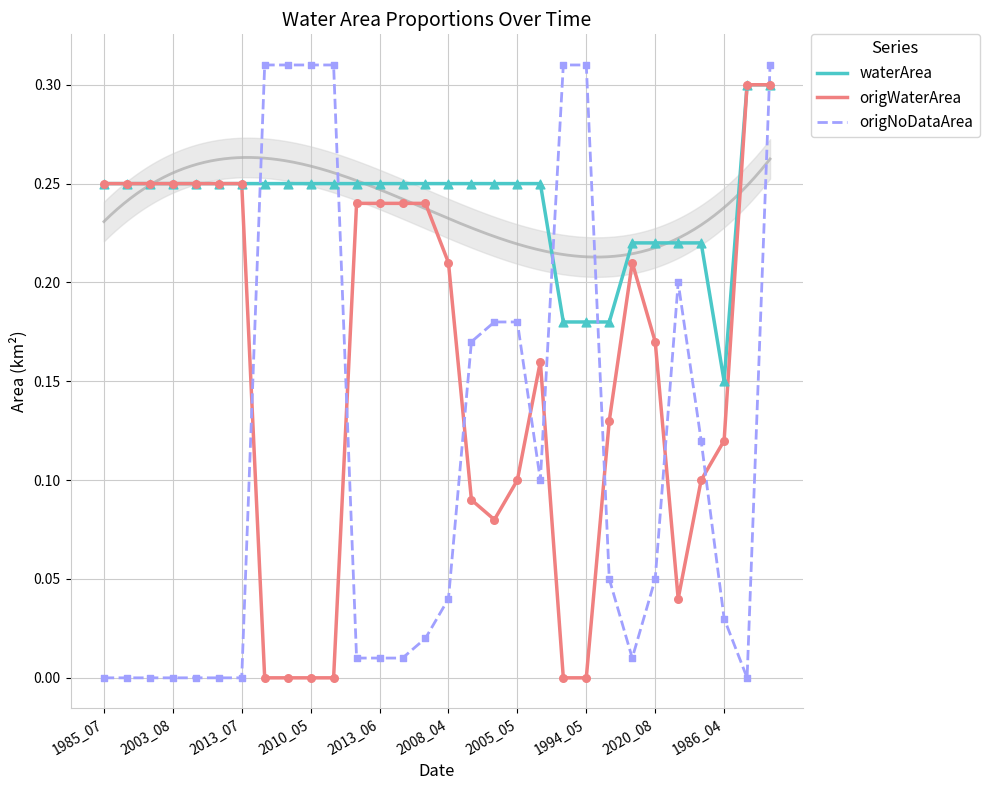

Is the value of origWaterArea at 19 greater than the value of waterArea at 14?

No